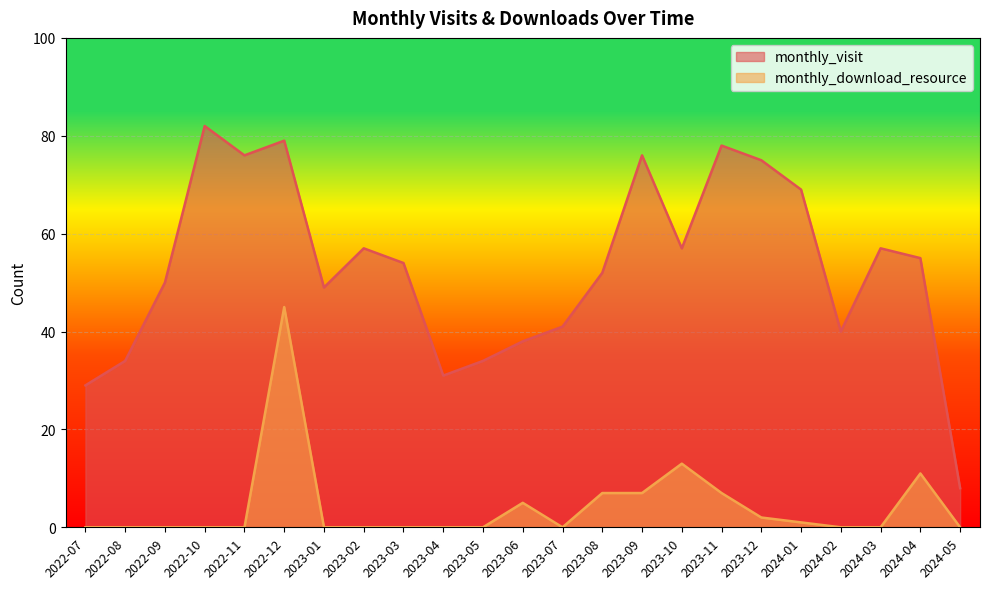

What is the value of the monthly_visit point at the 10th from the left?

31